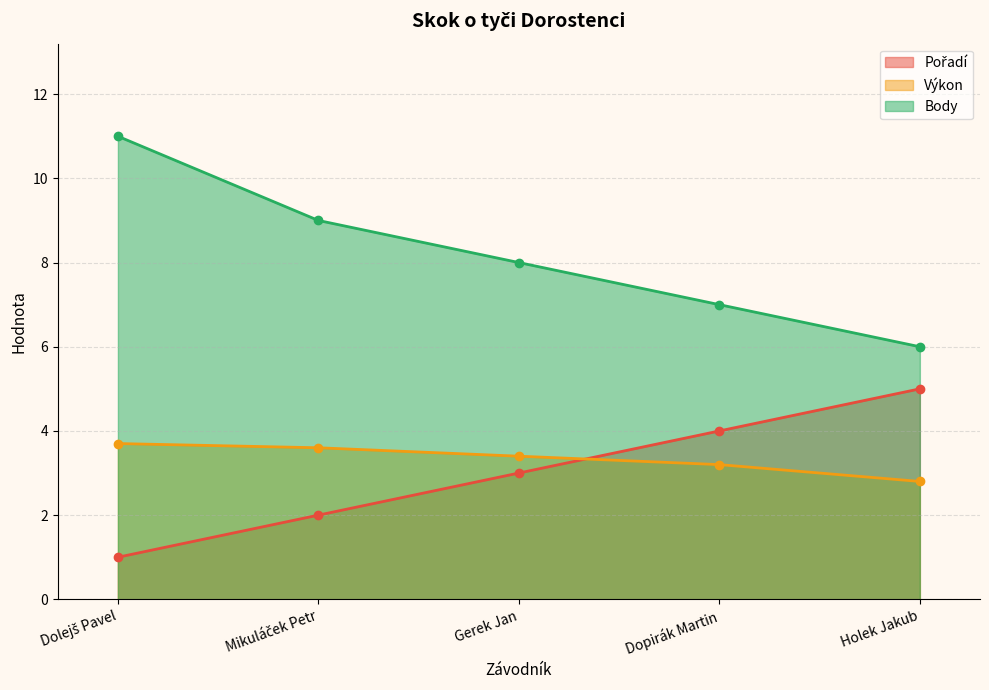

Which series has the largest total across all categories?

Body